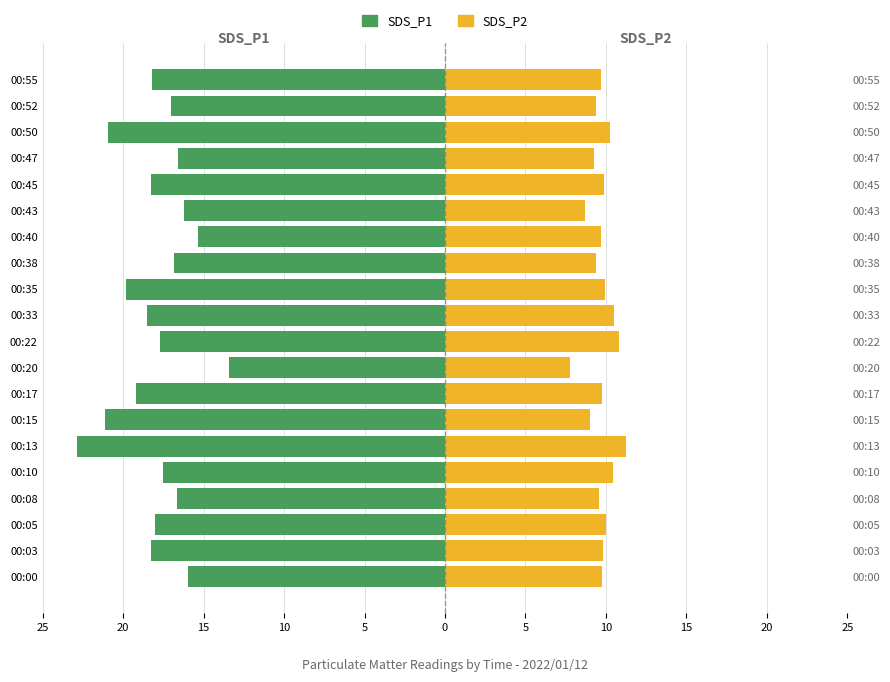

Which series has the widest spread of values?

SDS_P1